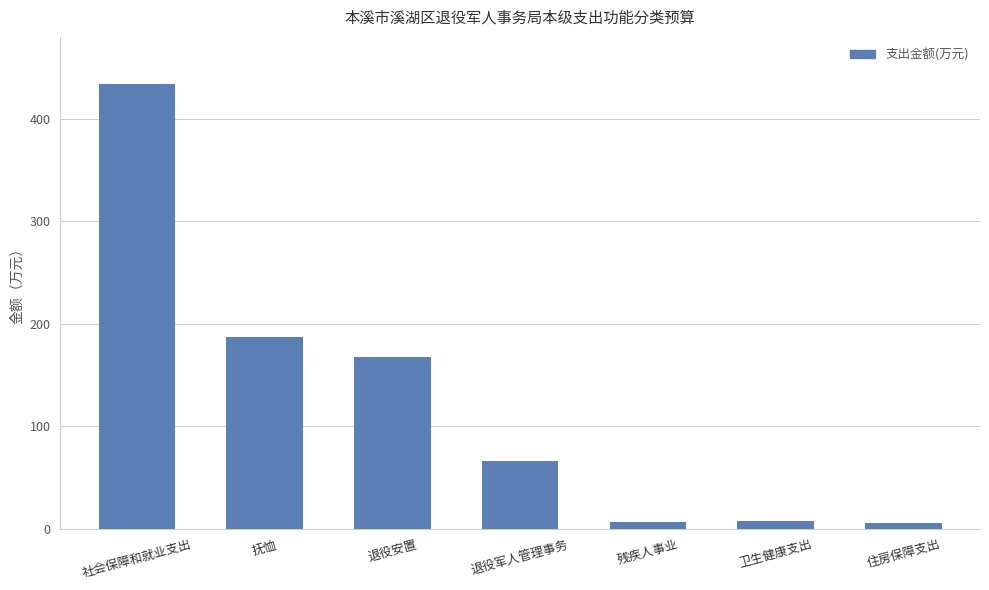

What is the average value?

124.8